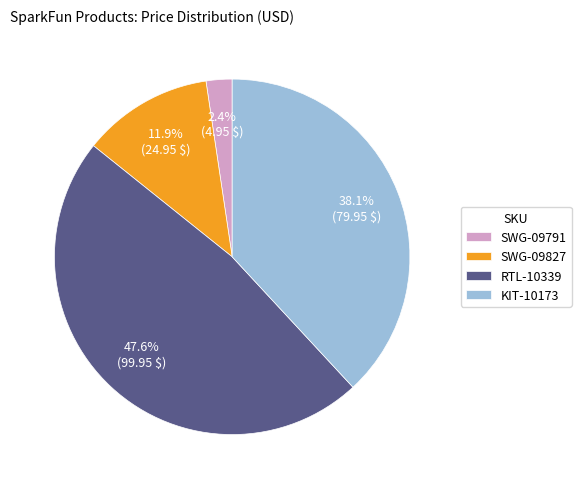

Which slice is the largest?

RTL-10339